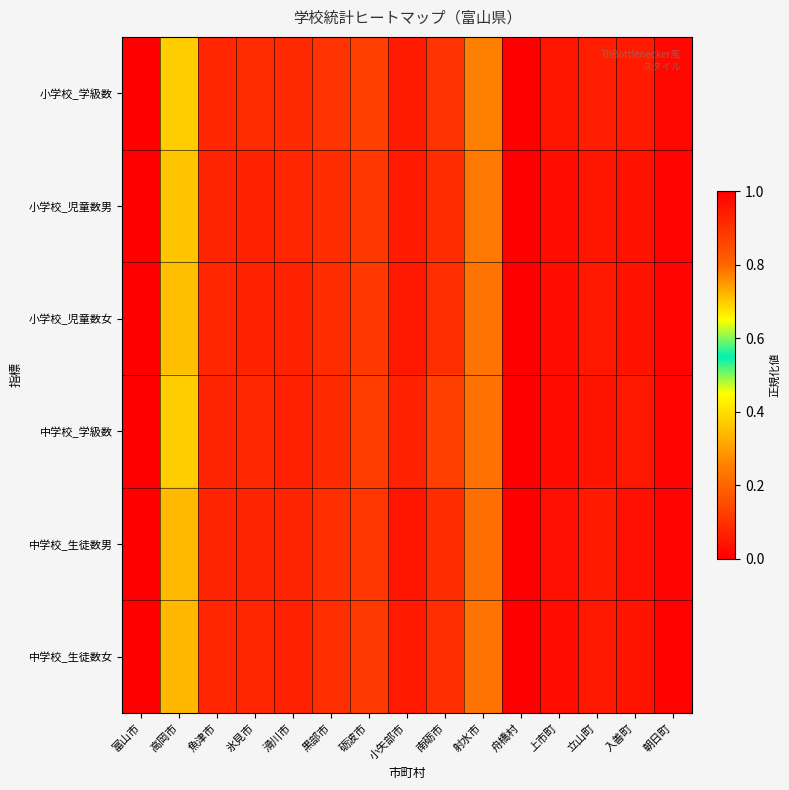

What is the total value across all series at 砺波市?

0.7